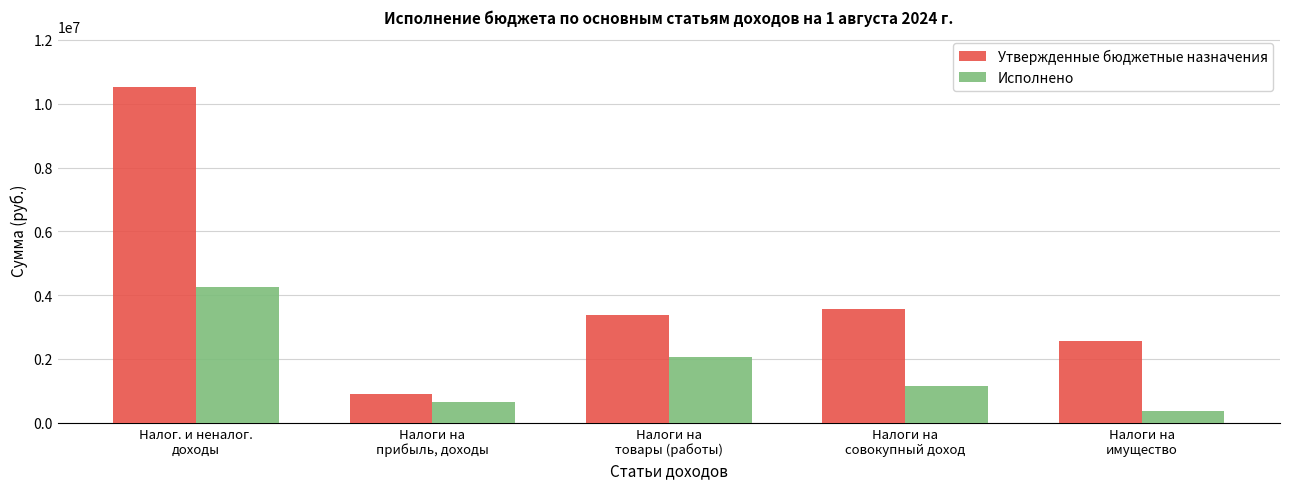

What is the value of the Утвержденные бюджетные назначения bar at the 5th from the left?

2560000.0